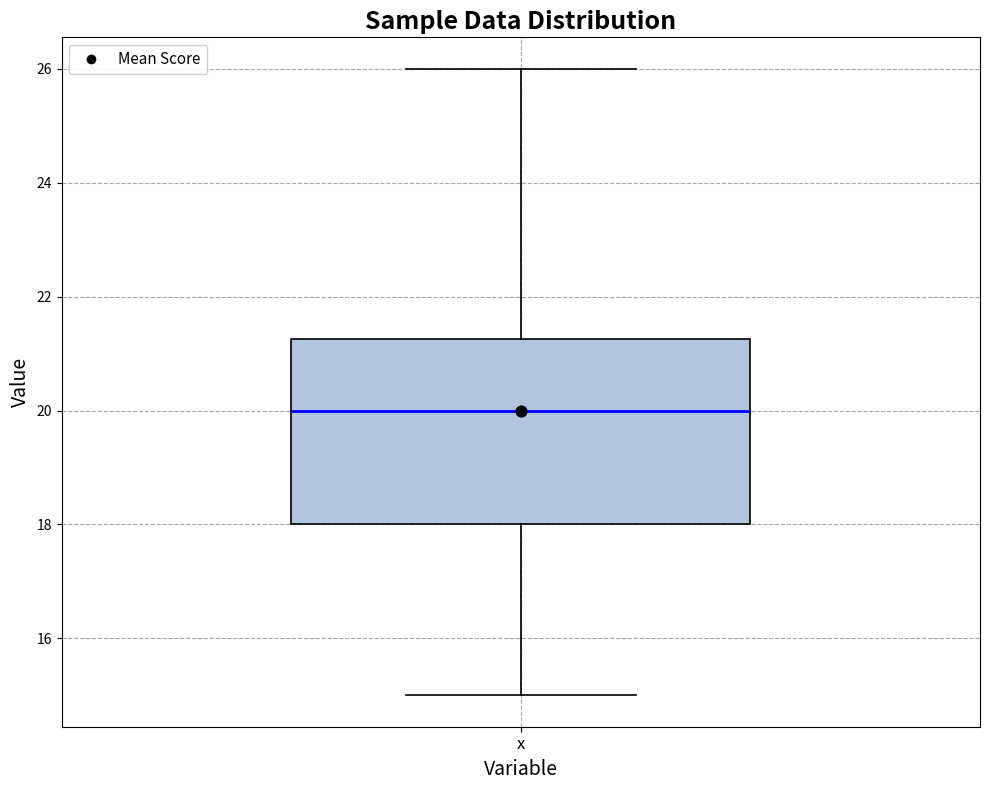

Where is the lower edge of the box for x on the y-axis? The values are not printed on the chart, so give them approximately, as read against the axis.

18.0